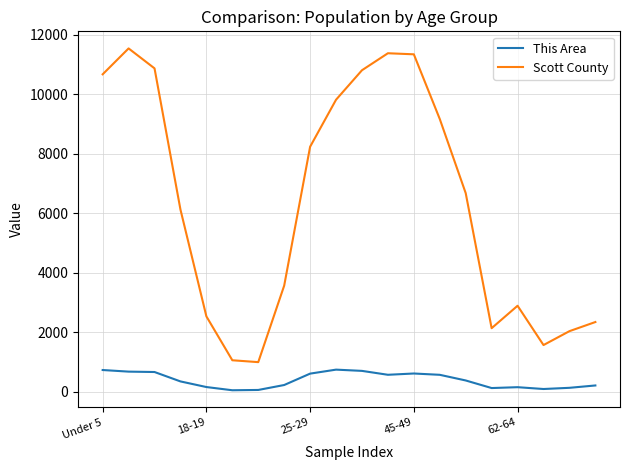

What is the difference between the maximum and minimum values in the This Area series?

693